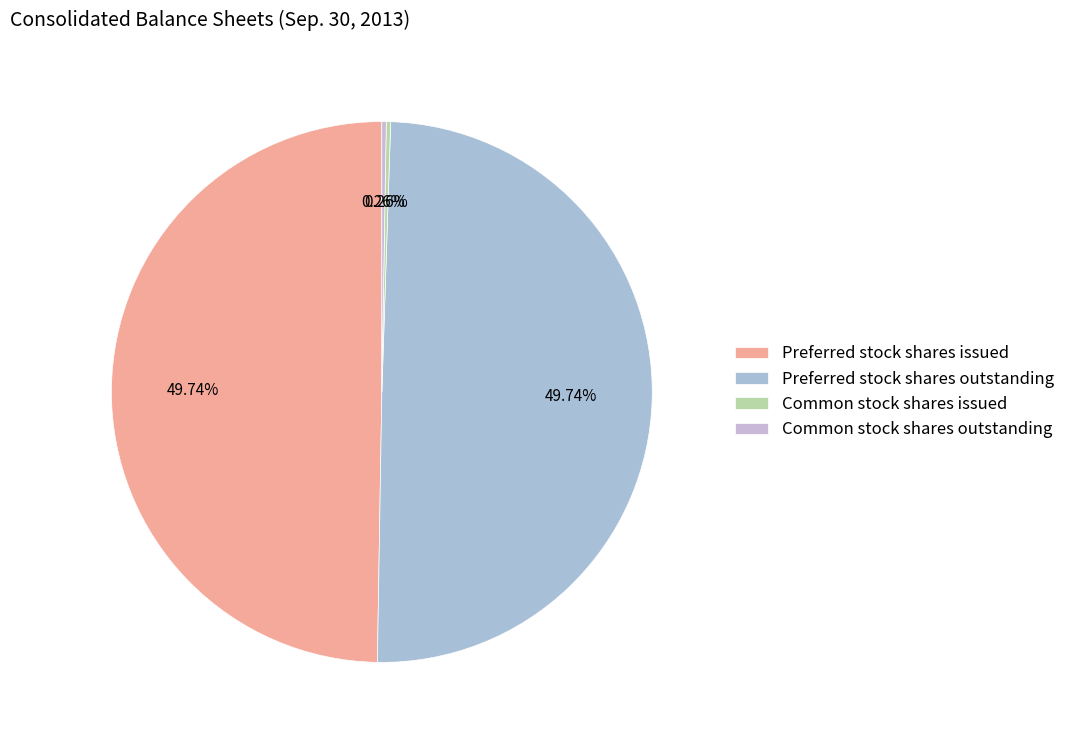

To the nearest percent, what is the average slice percentage?

25%